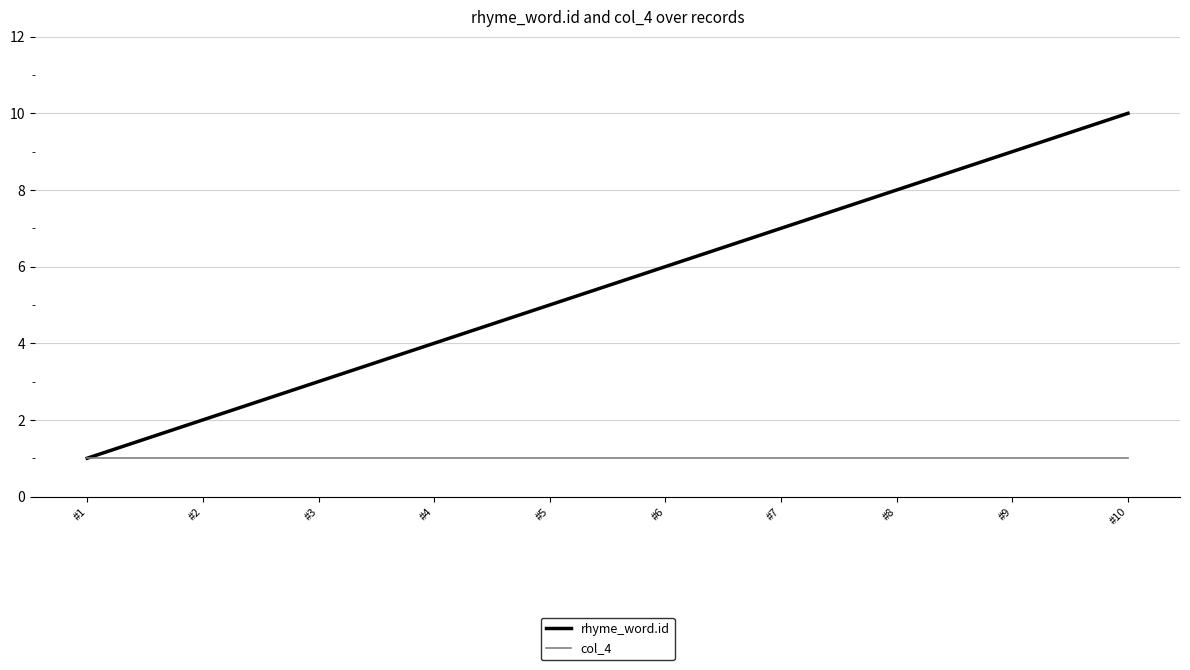

Is this an area chart (filled region under the line)?

No